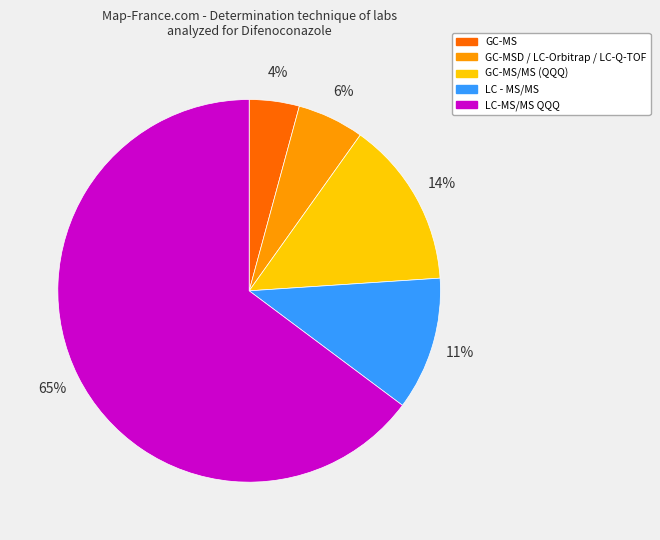

Is there any slice that represents more than half of the pie?

Yes